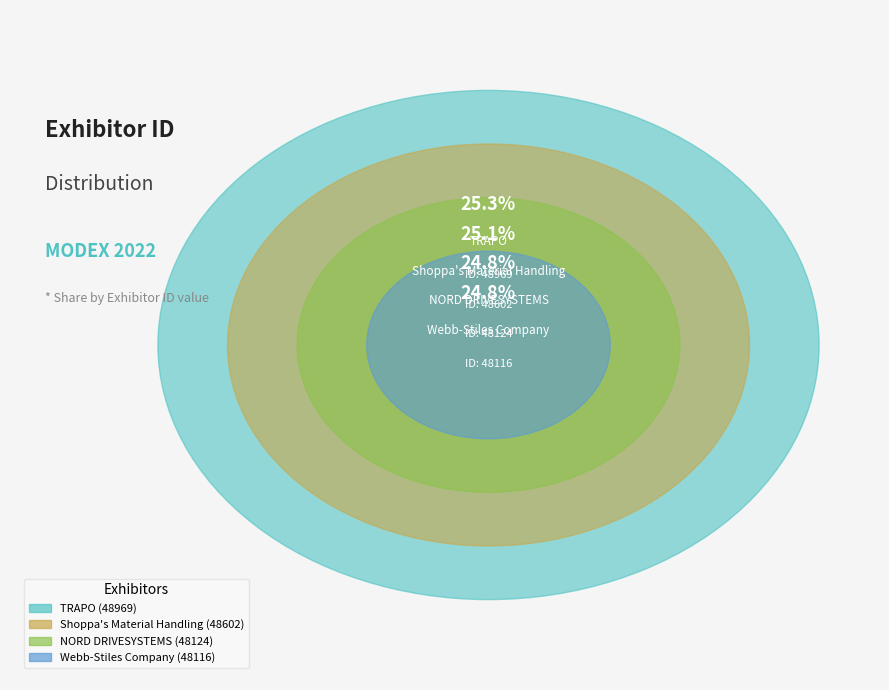

What is the change in value from TRAPO to Webb-Stiles Company?

-853